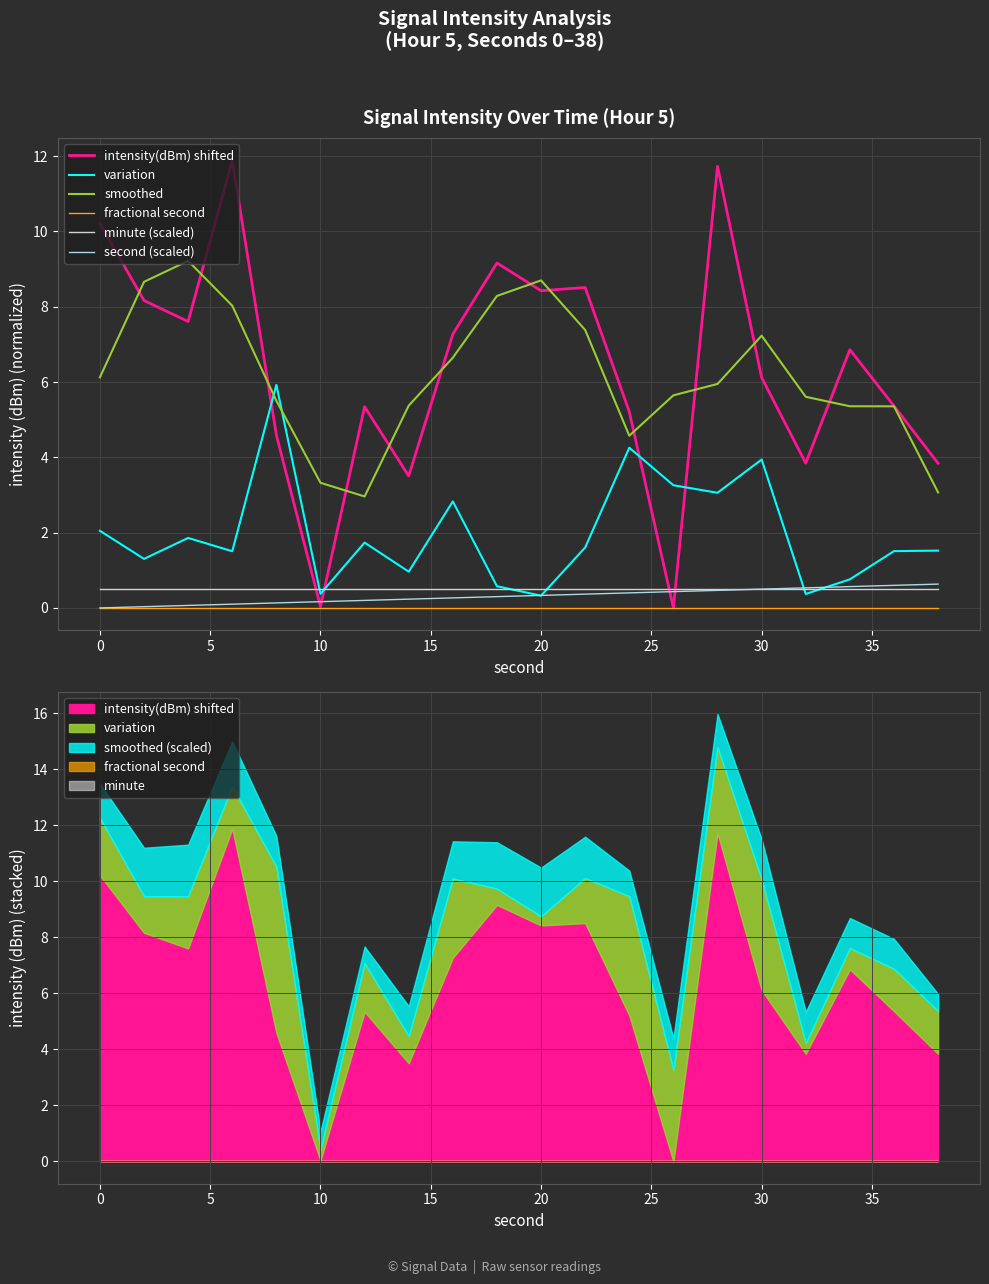

Rank the series by their maximum value, from highest to lowest.

intensity(dBm) shifted, smoothed, variation, second (scaled), minute (scaled), fractional second